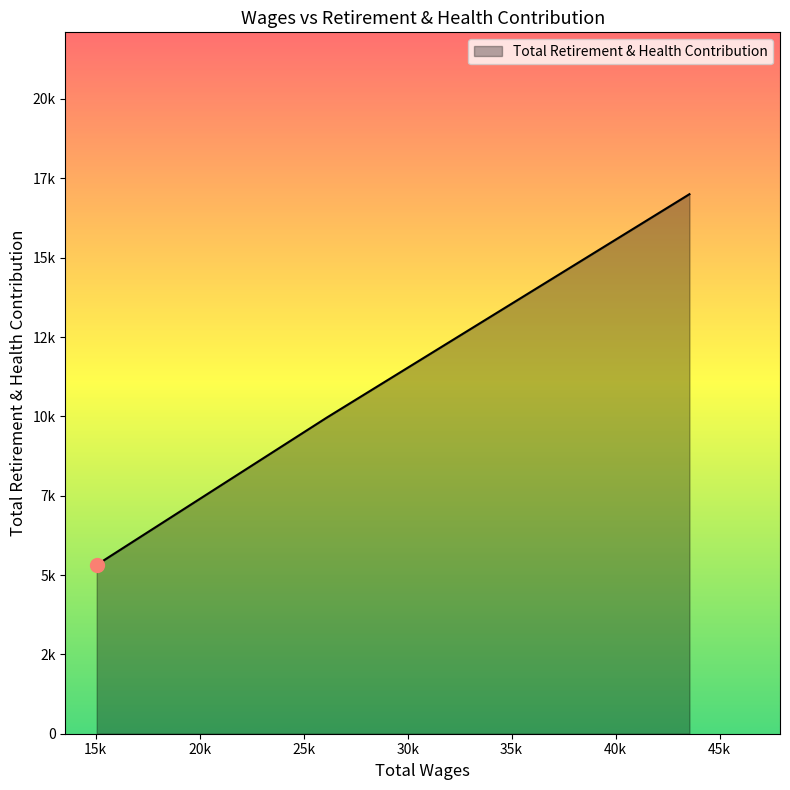

Does the chart have visible grid lines?

No